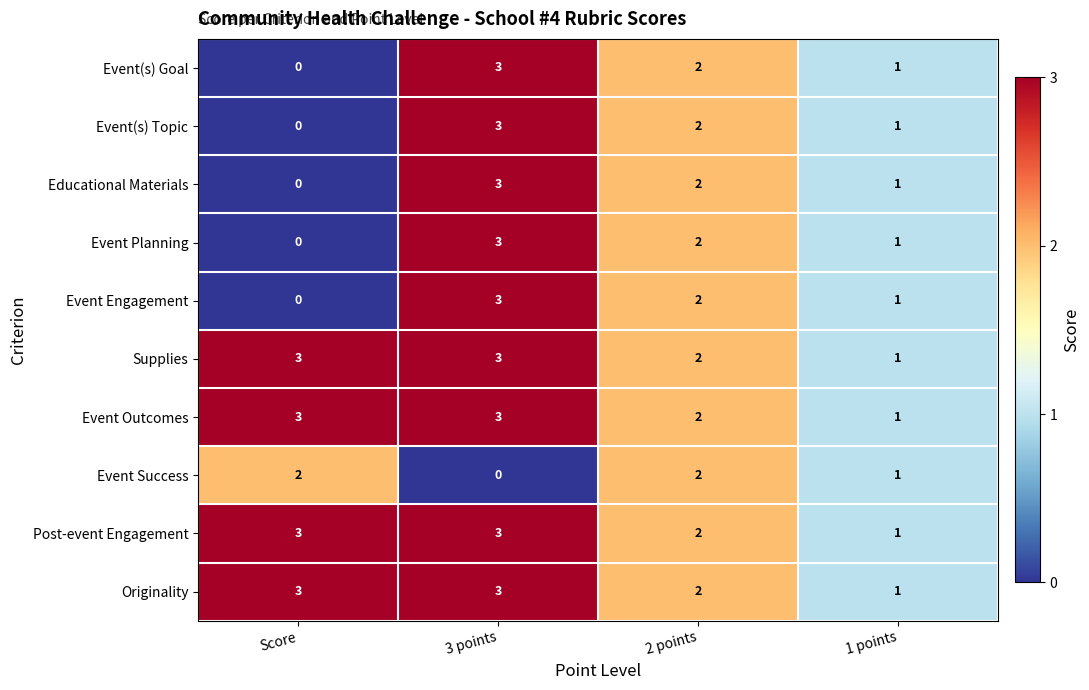

The Event(s) Topic series shows -2 at Score. True or false?

False